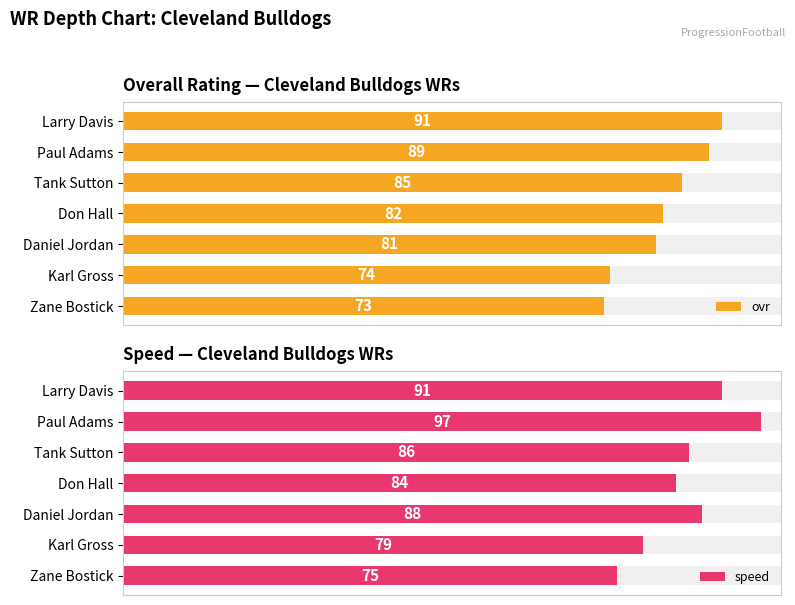

What value does the ovr series have at Larry Davis, to the nearest 5?

90